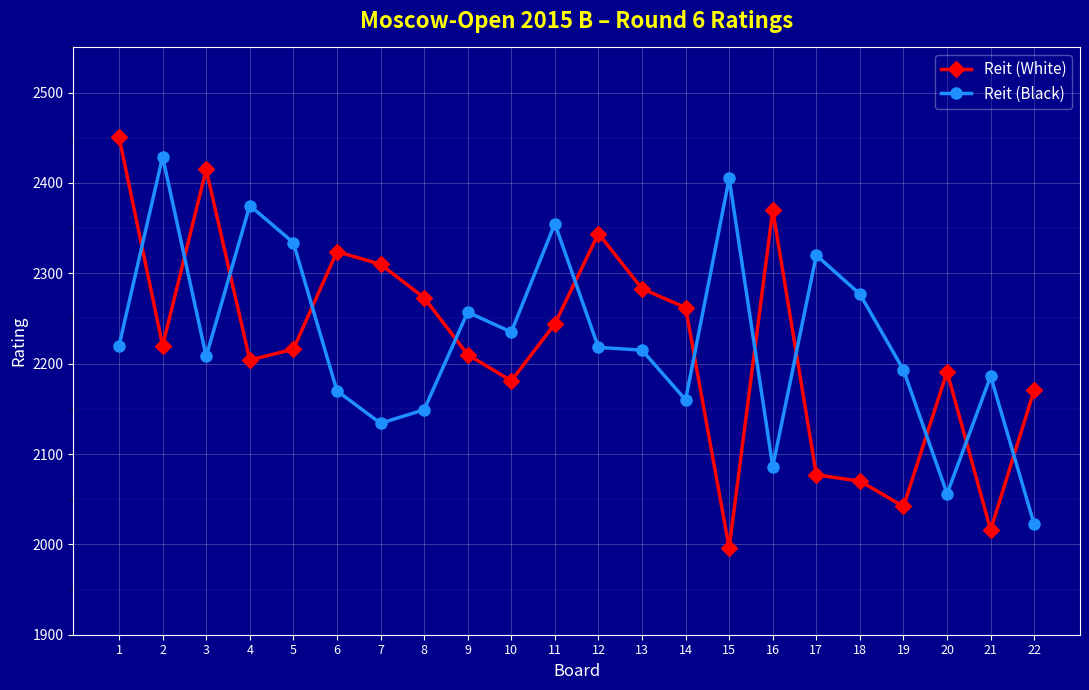

At 14, list the series in order from largest to smallest.

Reit (White), Reit (Black)